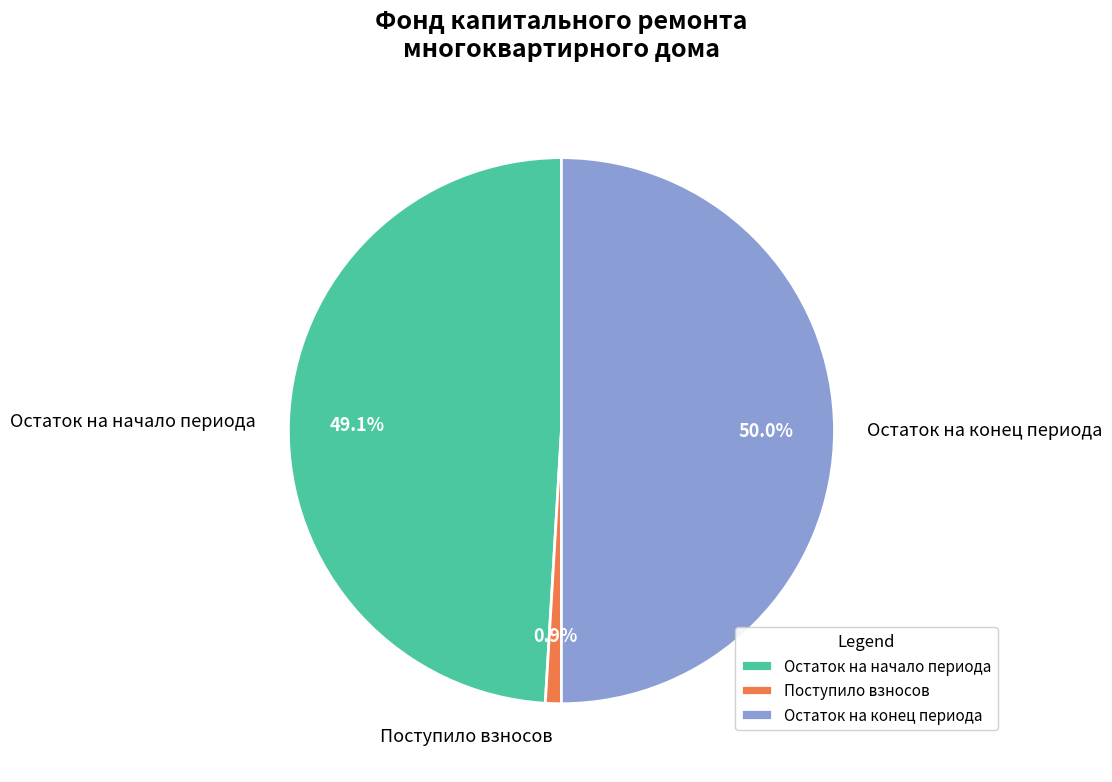

Is it true that Поступило взносов is 1% of the pie?

True